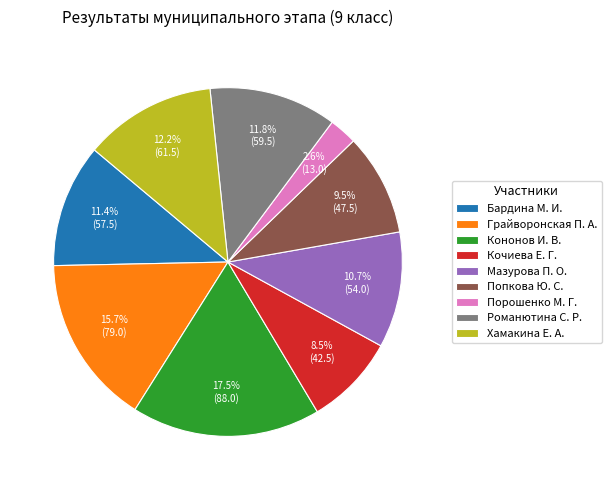

To the nearest percent, what portion does Хамакина Е. А. represent?

12%